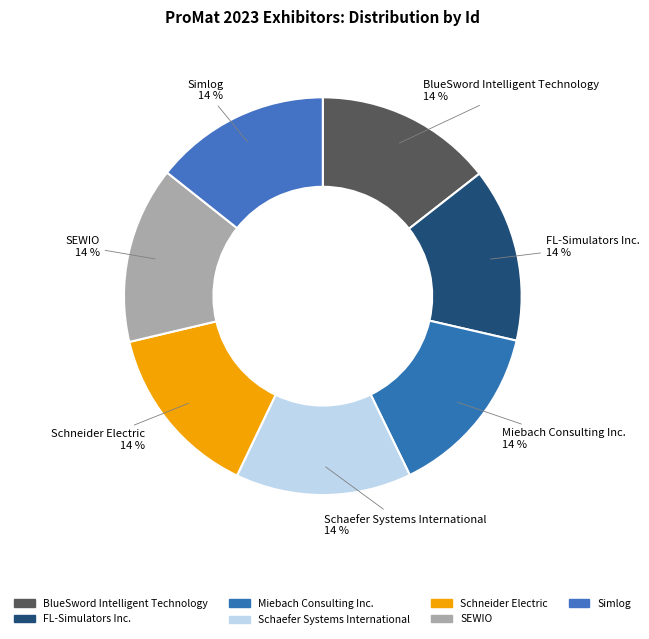

How many segments does this pie chart have?

7